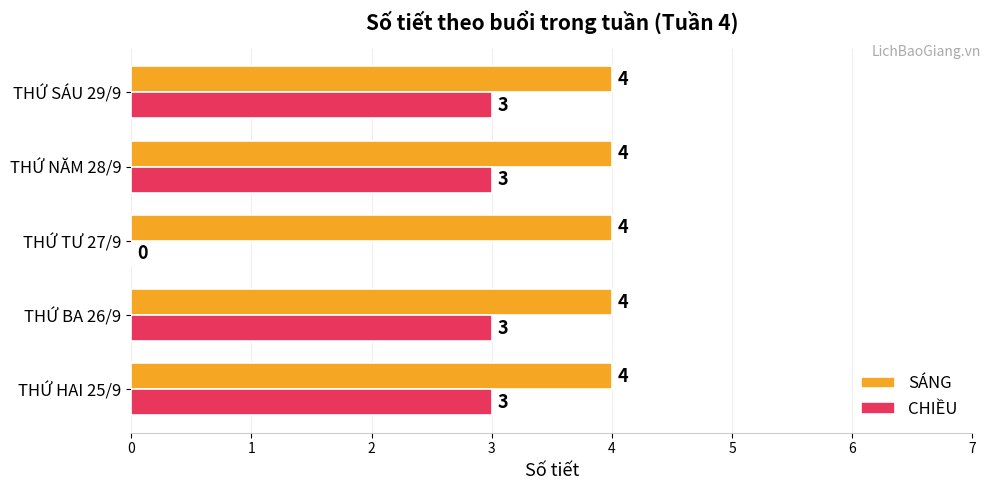

Is the value of SÁNG at THỨ BA 26/9 greater than the value of CHIỀU at THỨ TƯ 27/9?

Yes